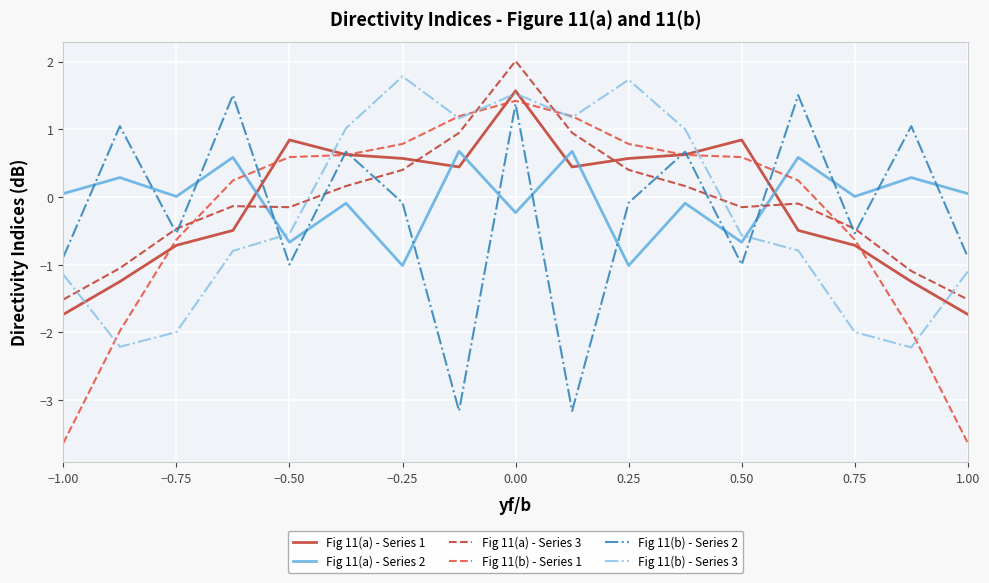

True or false: Fig 11(b) - Series 3 and Fig 11(b) - Series 2 intersect in this chart.

True